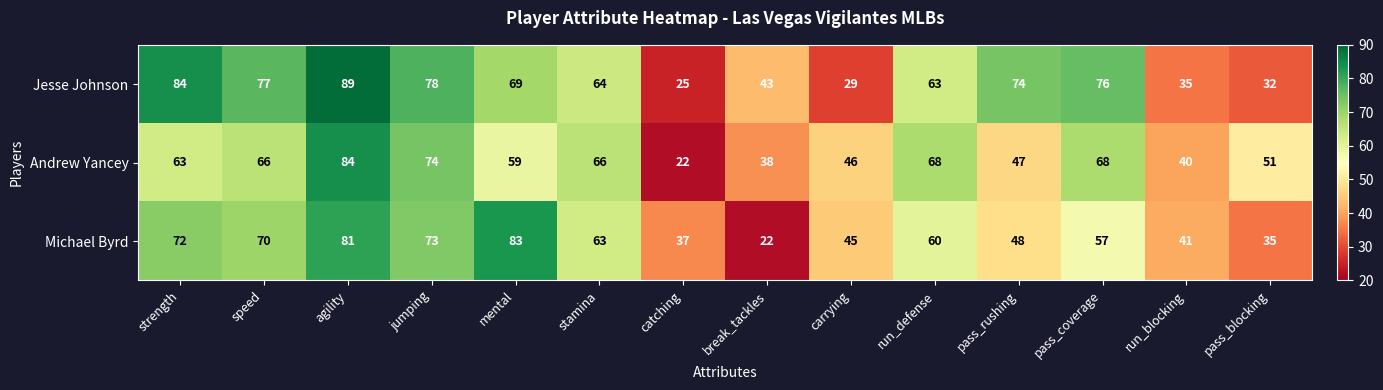

What is the sum of the Andrew Yancey values at carrying and break_tackles?

84